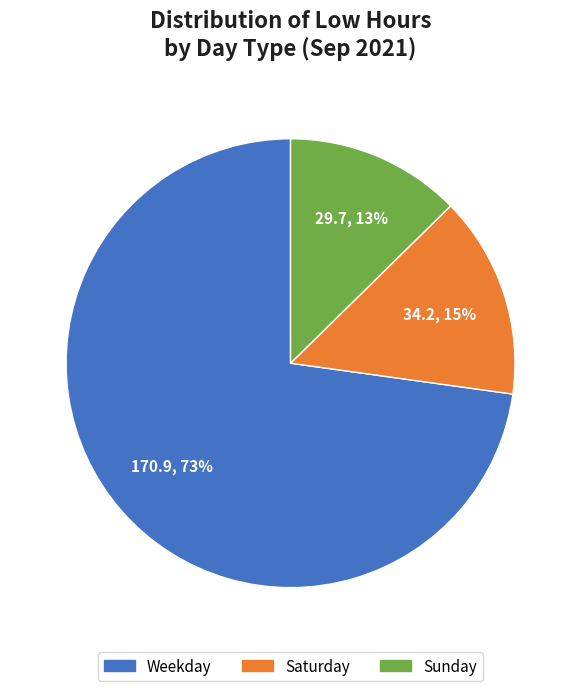

To the nearest percent, what is the average slice percentage?

33%